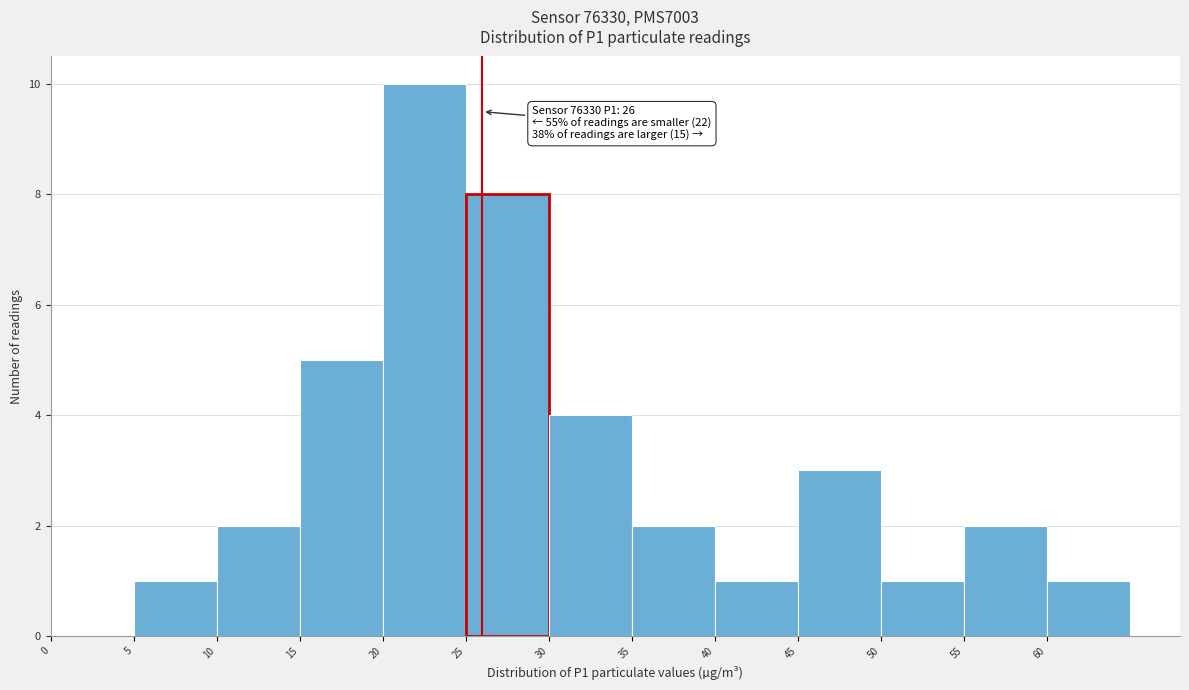

Over which range of the x-axis is the bar tallest?

20 to 25